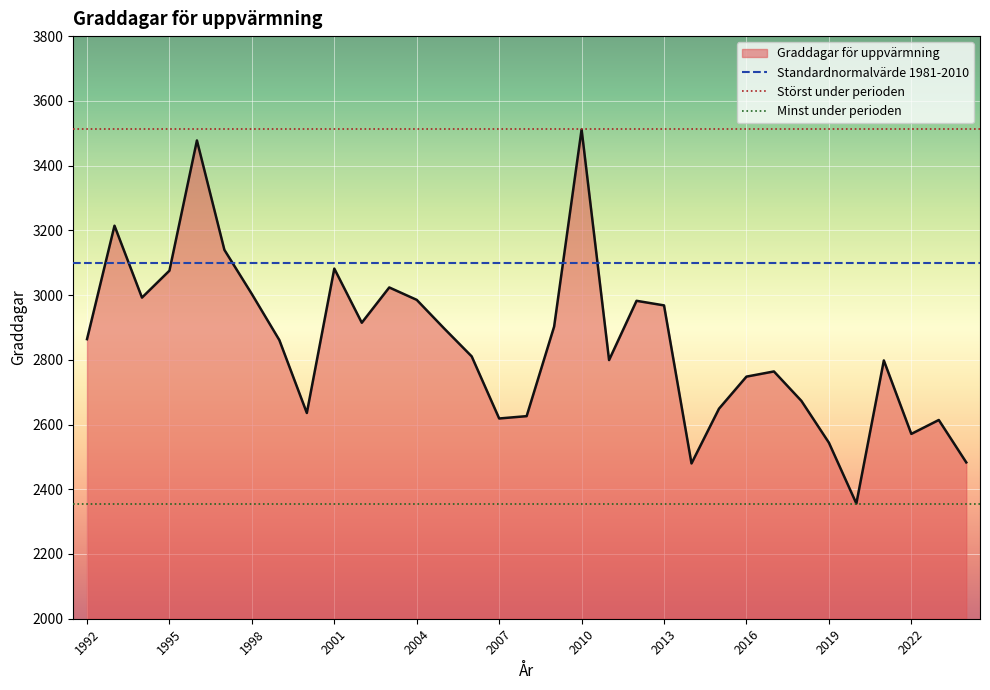

The value at 2021 is 2798.0. True or false?

True